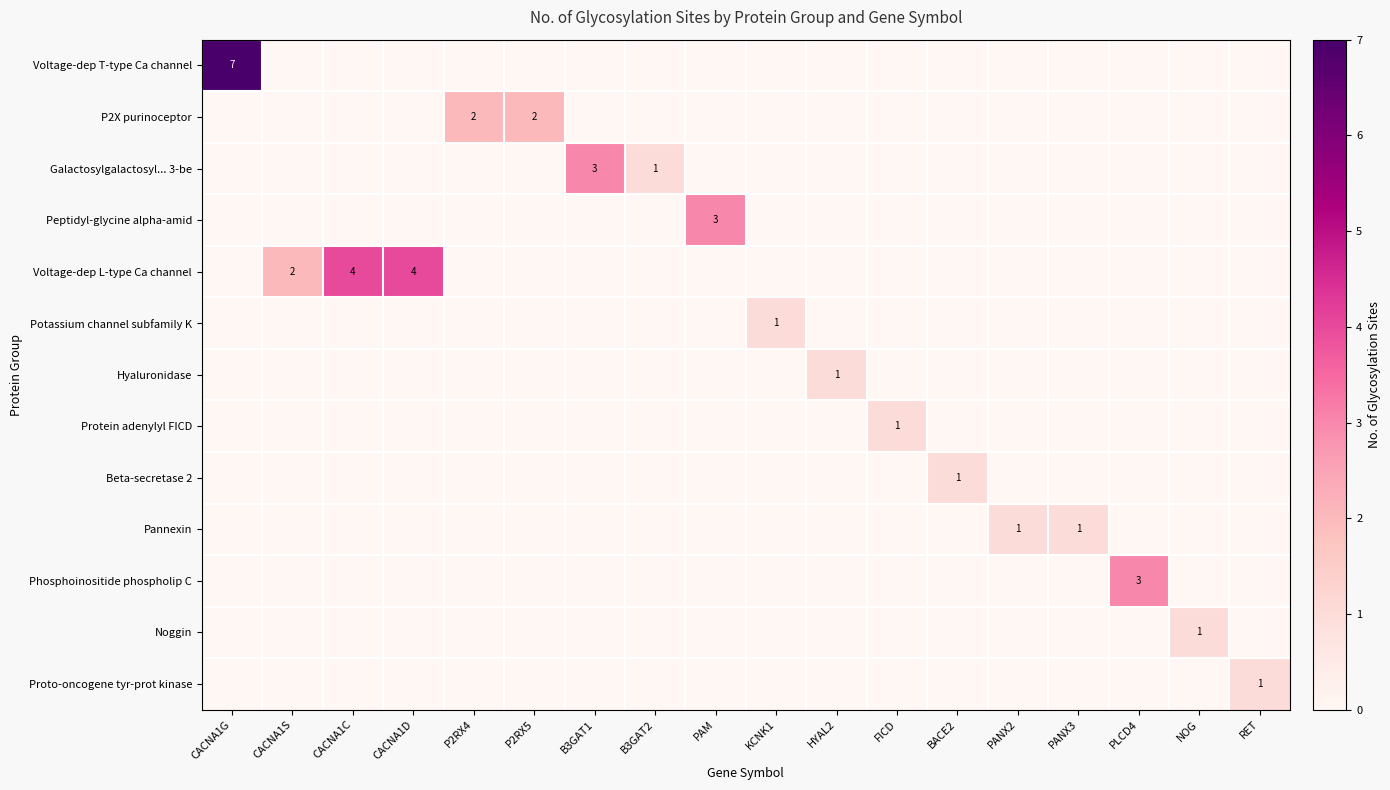

What is the difference between the maximum and minimum values in the Voltage-dep L-type Ca channel series?

4